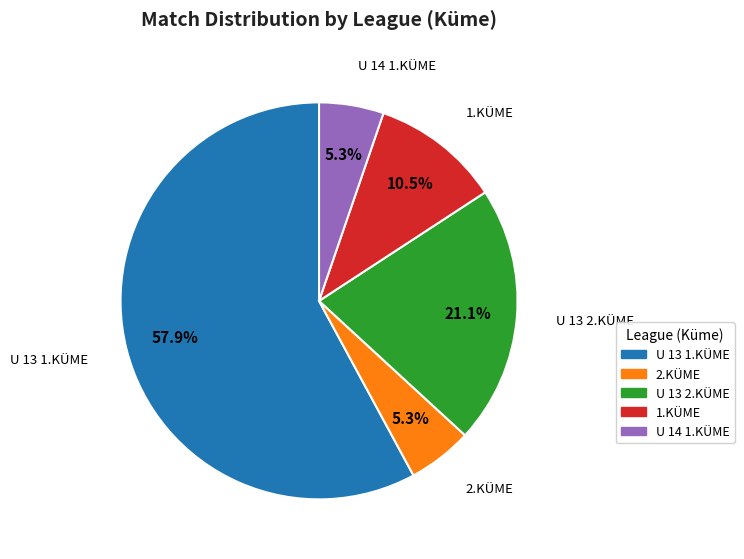

To the nearest percent, what percentage of the pie is U 13 2.KÜME?

21%